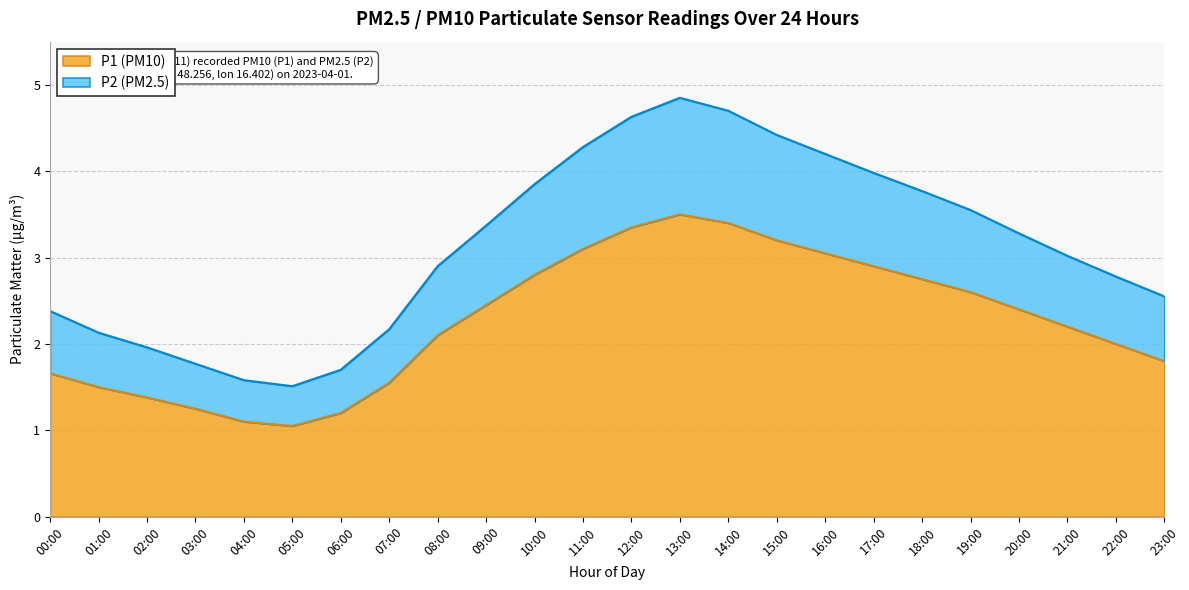

Is the value of P2 at 18:00 greater than the value of P1 at 19:00?

Yes